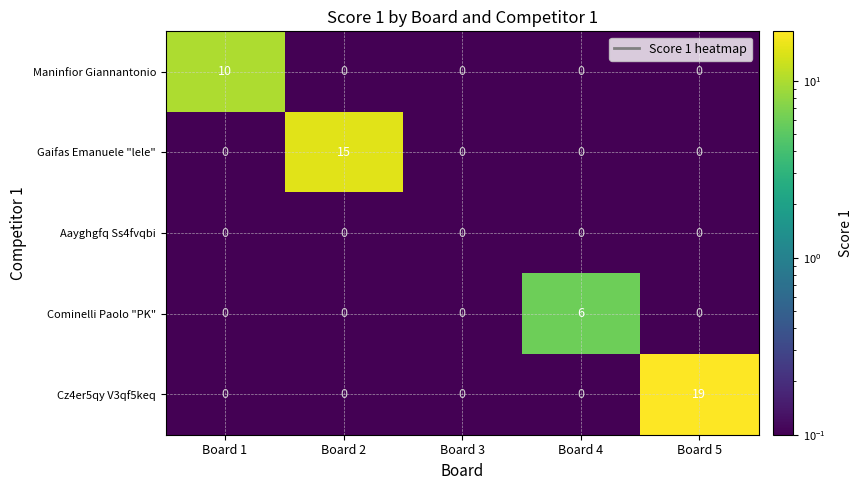

How many Cominelli Paolo "PK" values are between 0 and 1?

4